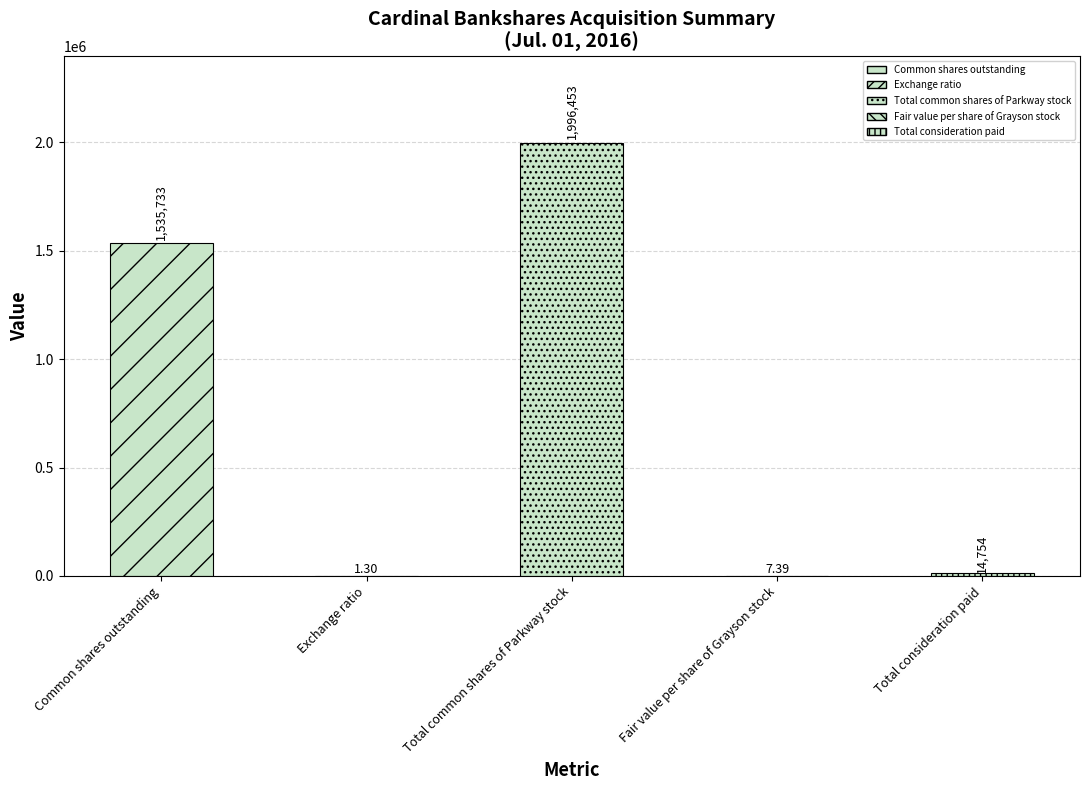

At which category does the chart reach its minimum across all series?

Exchange ratio